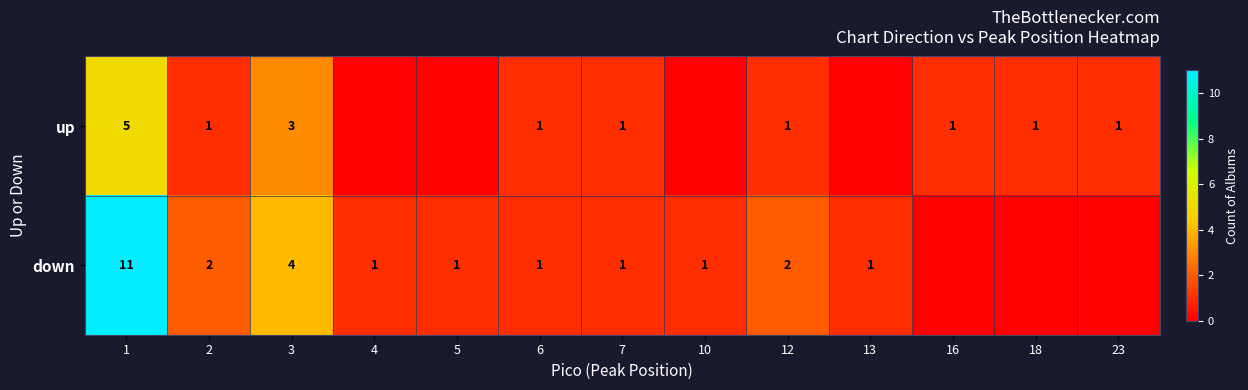

Between 1 and 10, which is larger?

1